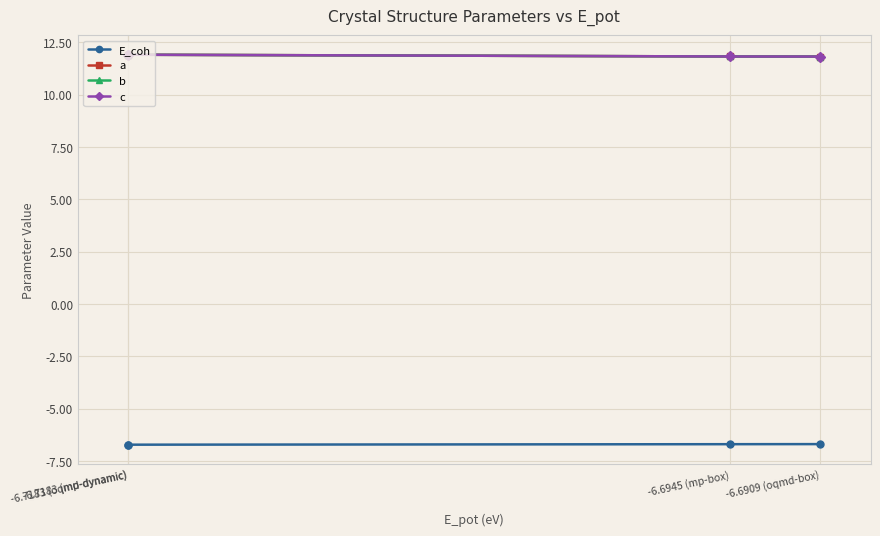

What is the difference between the c values at -6.6909 (oqmd-box) and -6.7183 (oqmd-dynamic)?

0.1